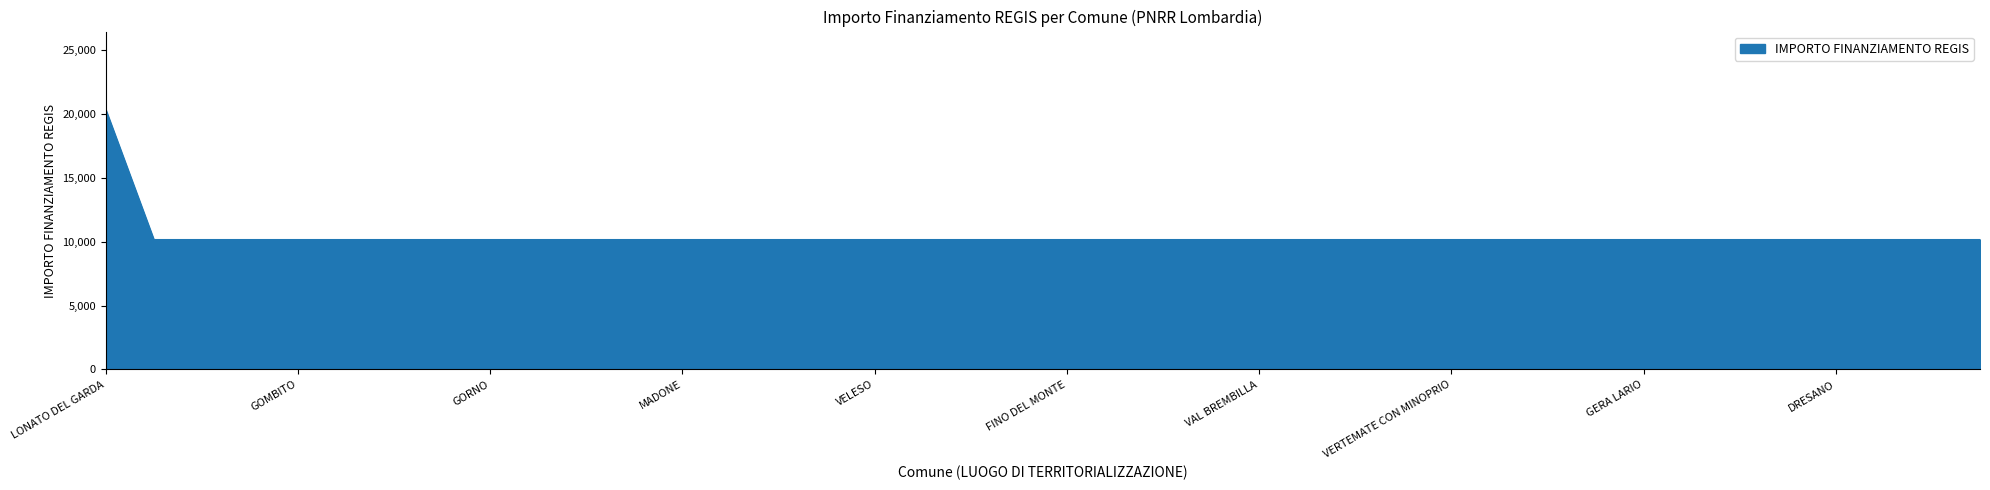

What is the greatest value displayed?

20344